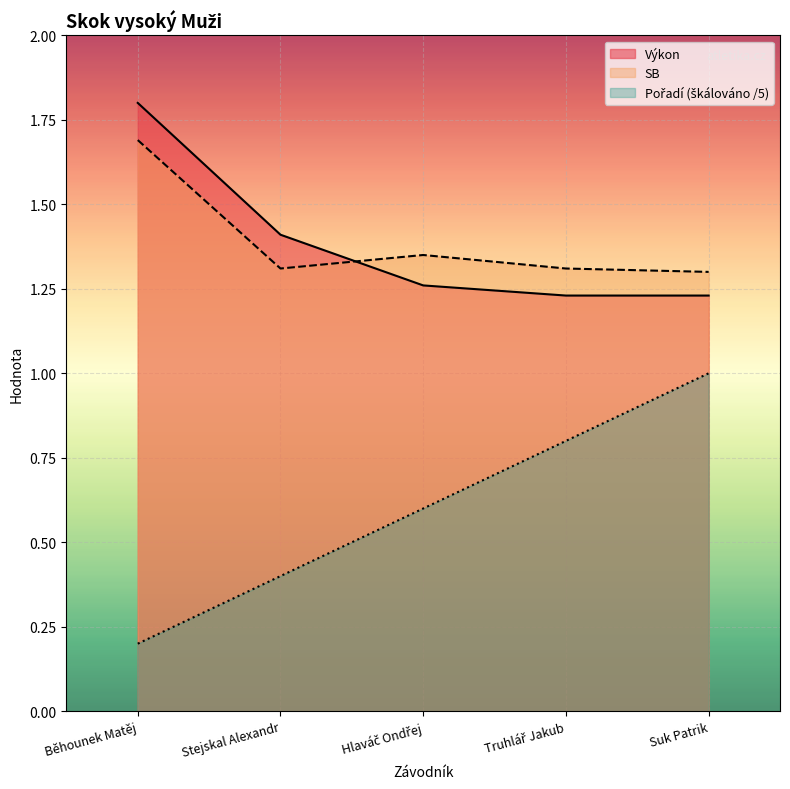

What is the spread (max minus min) of values at Hlaváč Ondřej?

0.8